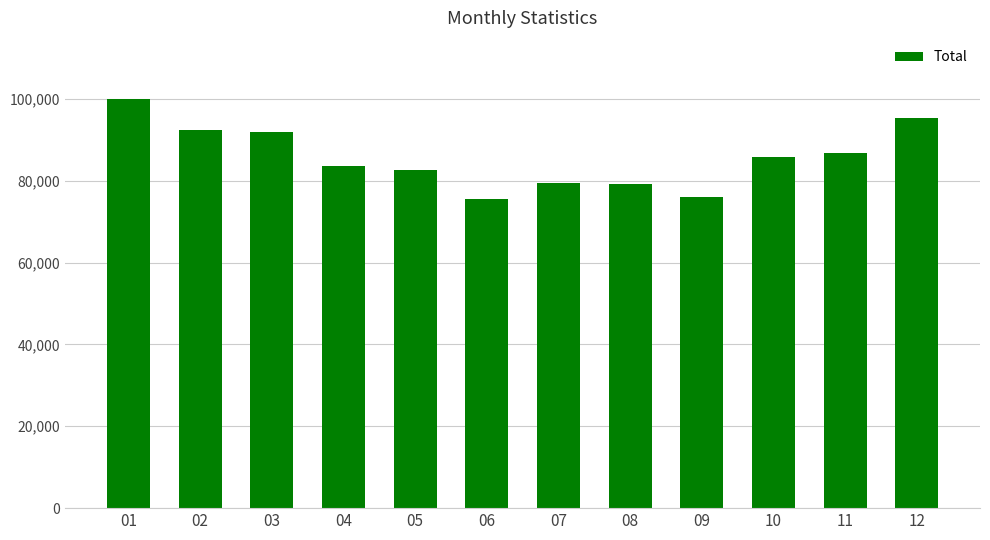

The value at 12 is 95279. True or false?

True